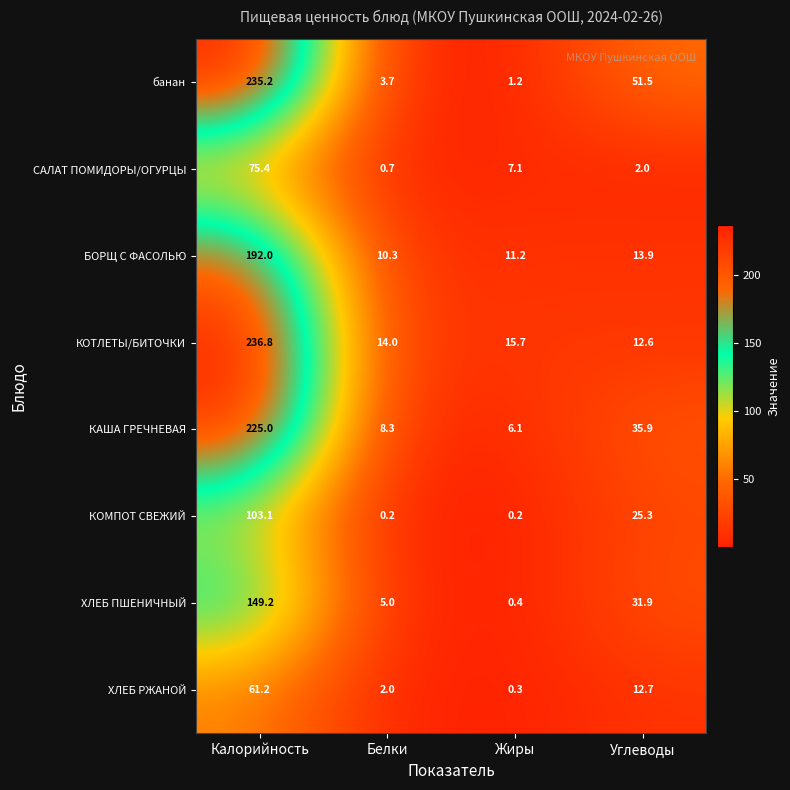

What is the approximate value of САЛАТ ПОМИДОРЫ/ОГУРЦЫ at Калорийность?

75.4